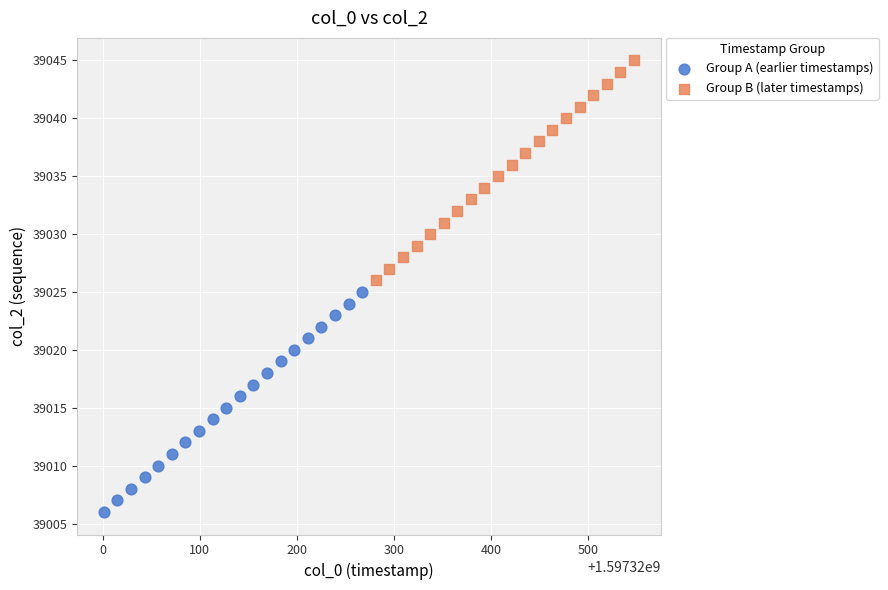

Which series reaches the maximum Y coordinate?

Group B (later timestamps)